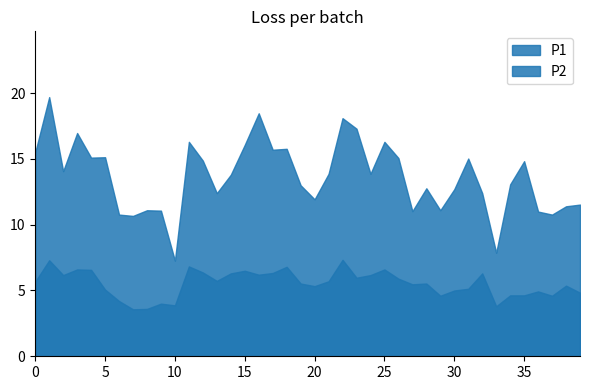

How many lines are shown in the chart?

2